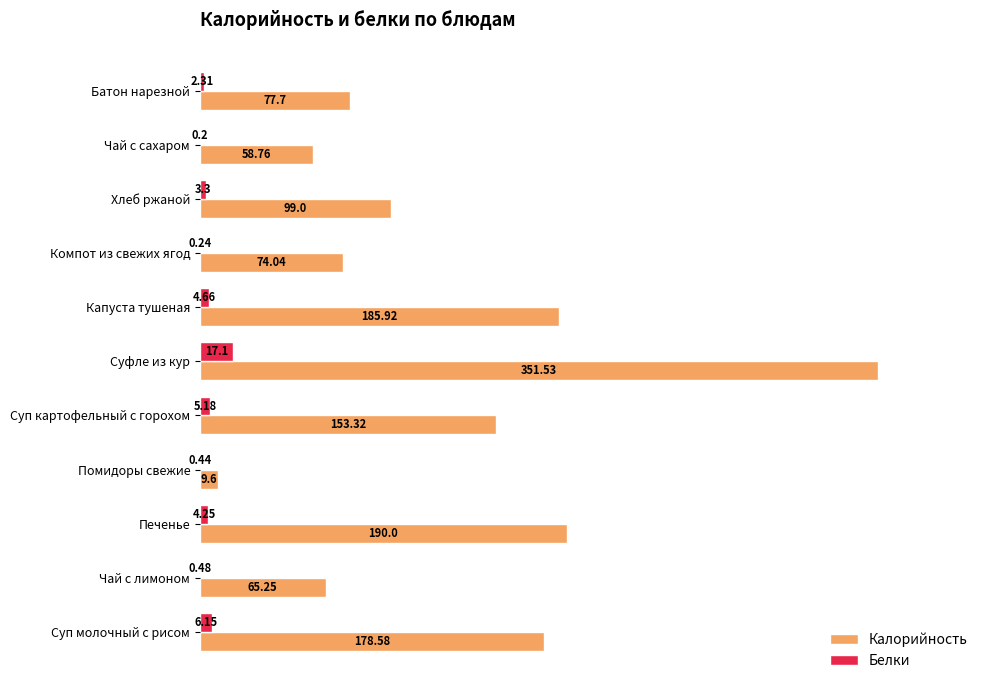

At which category does the chart reach its peak across all series?

Суфле из кур